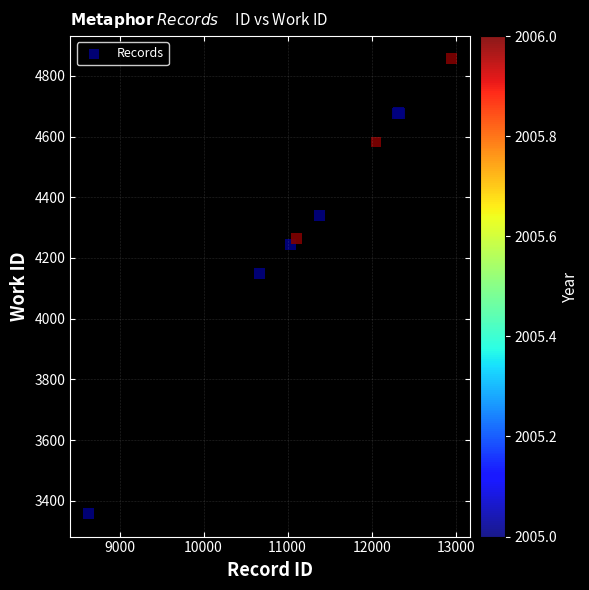

What Y value in the scatter plot is closest to 4106?

4148